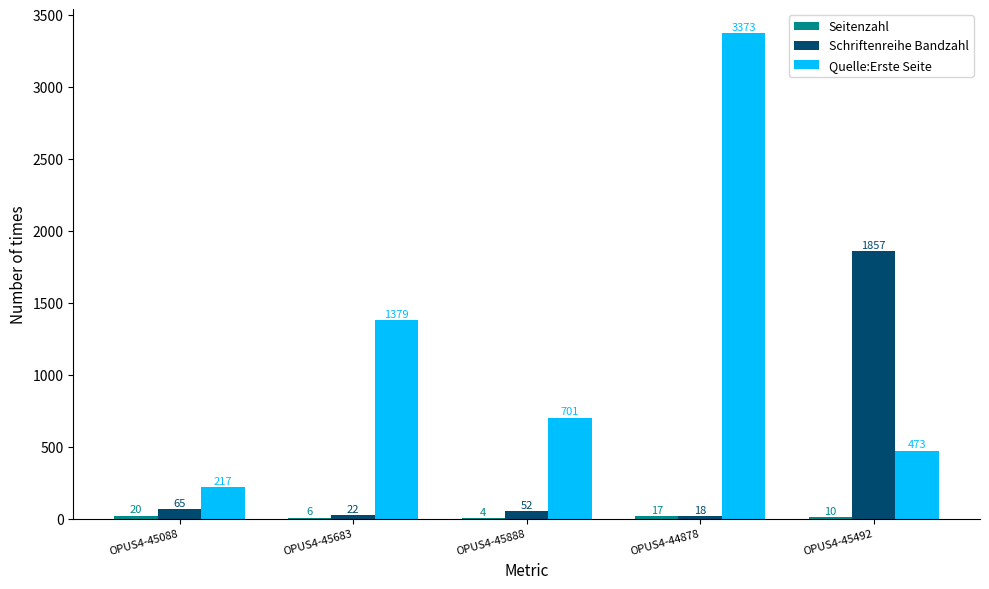

What is the total value across all series at OPUS4-45088?

302